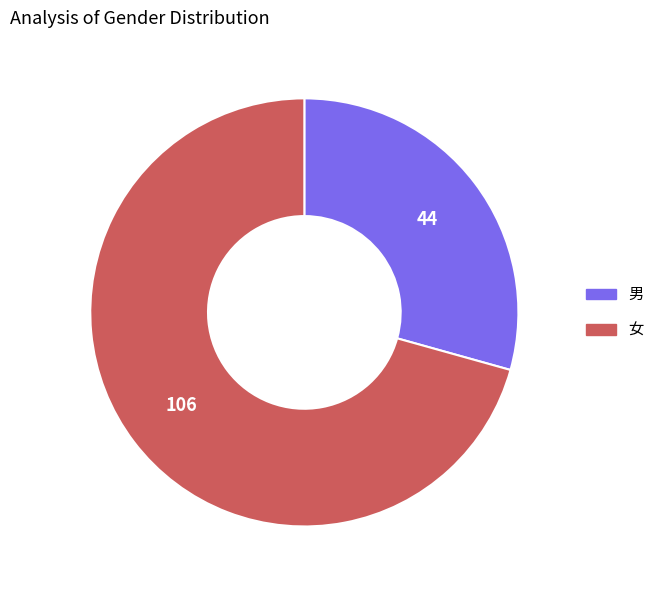

Which category accounts for the majority?

女